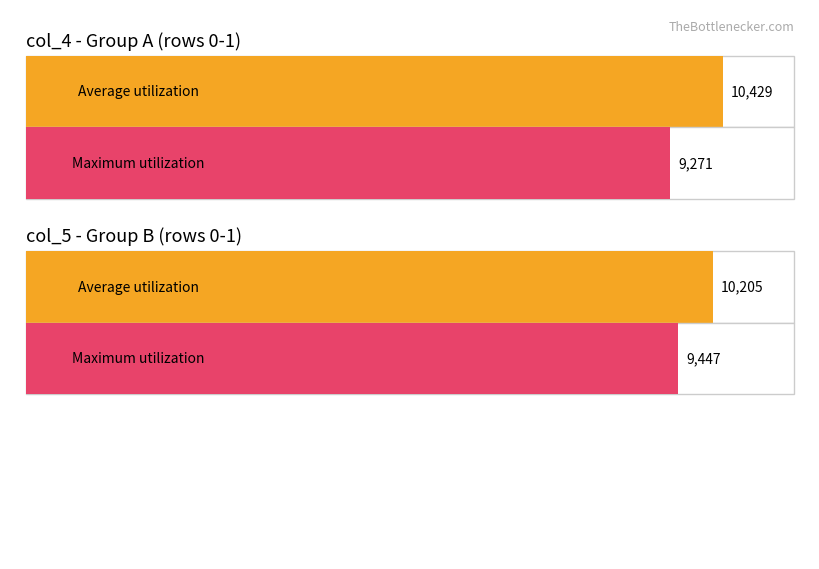

At which category does the chart reach its peak across all series?

col_4